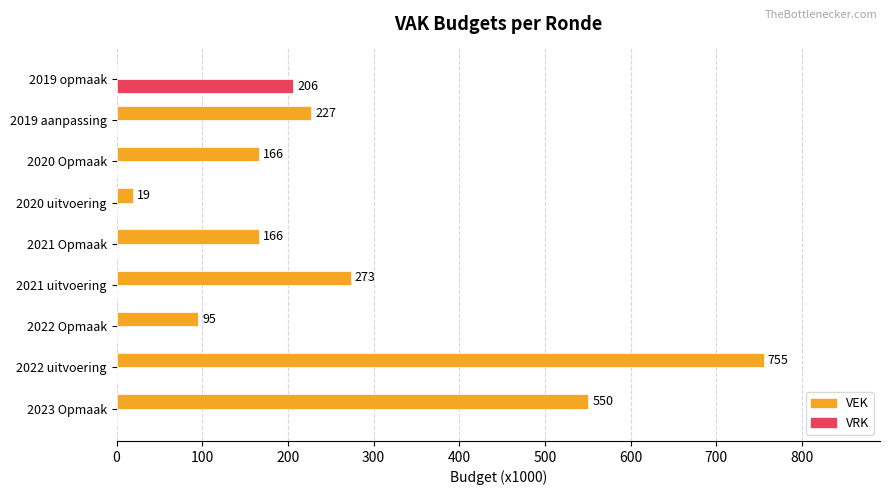

How many distinct data groups are displayed?

2